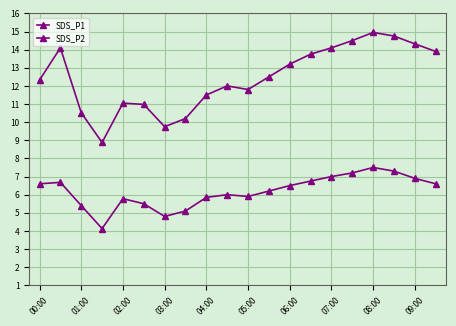

Does the chart have visible grid lines?

Yes